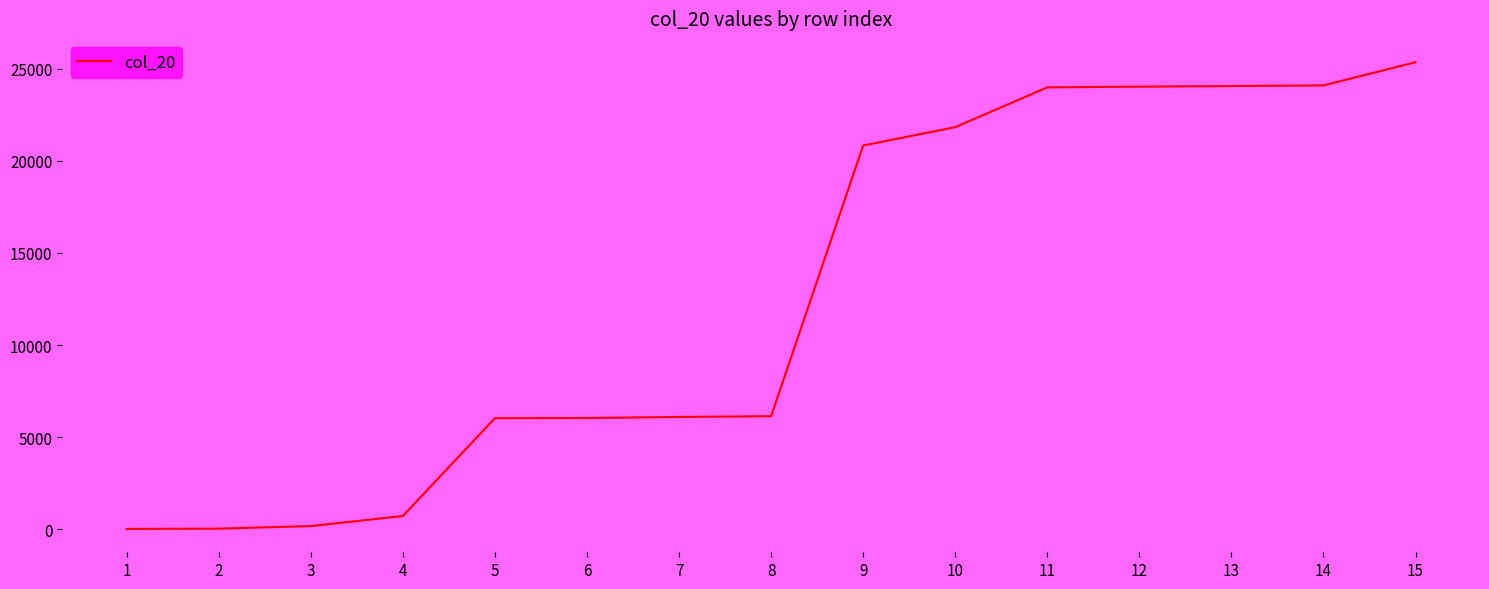

What is the difference between the values at 2 and 13?

24025